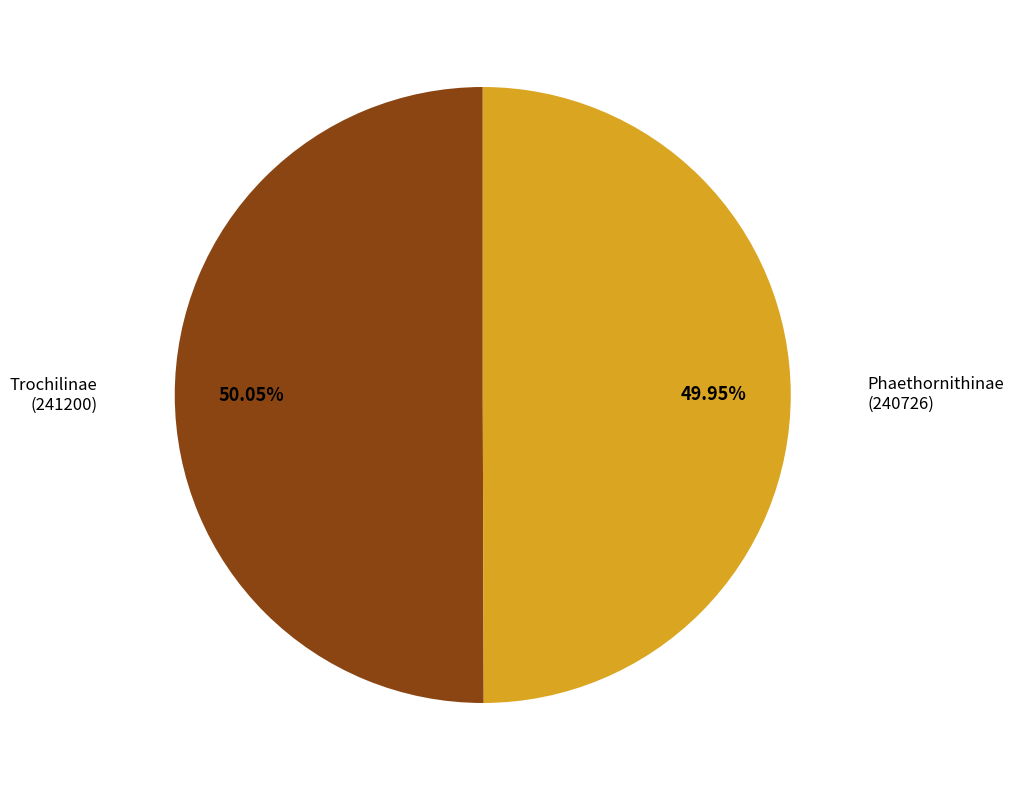

Do Phaethornithinae and Trochilinae together represent more than half of the pie?

Yes